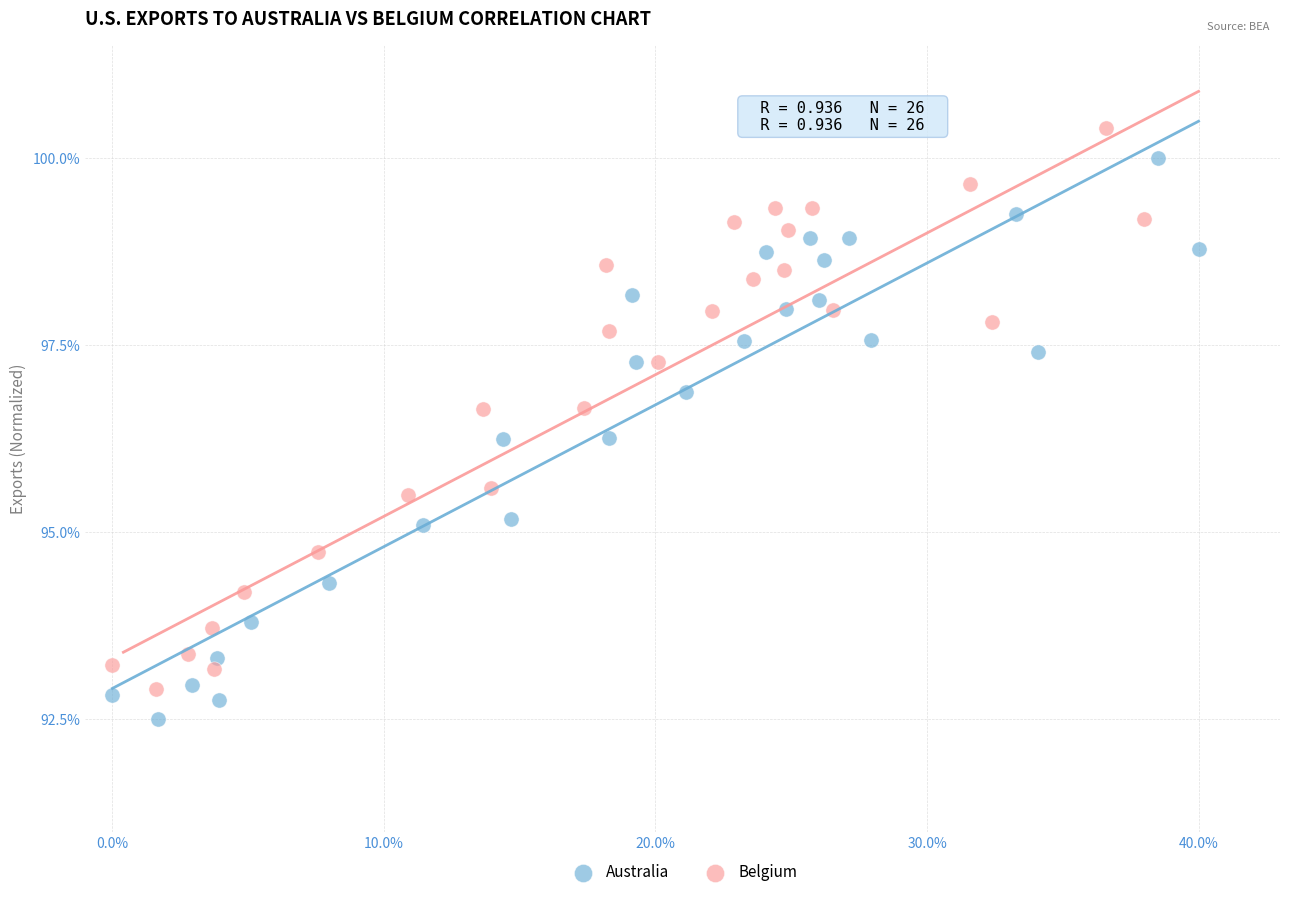

Which series has the largest Y range (max minus min)?

Australia